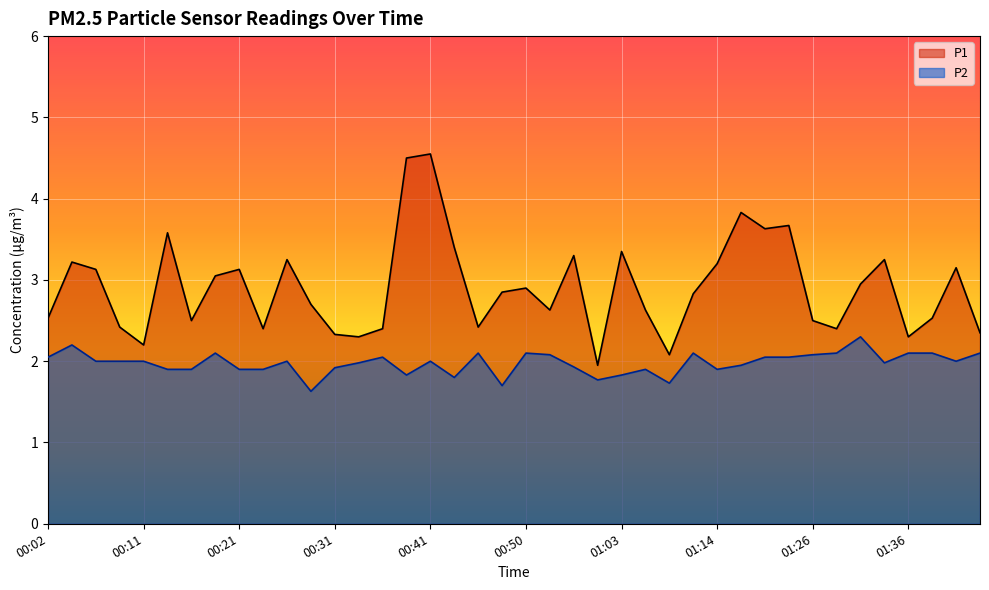

What is the minimum value for P1?

1.9